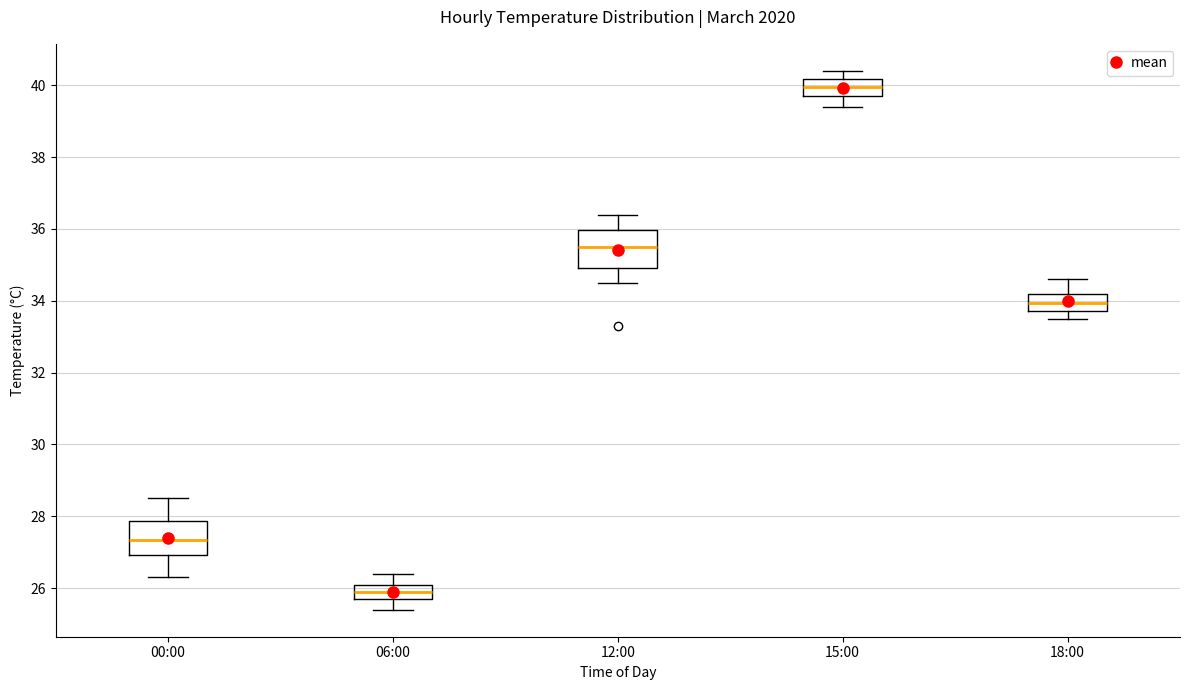

Which box has the lowest median line?

06:00